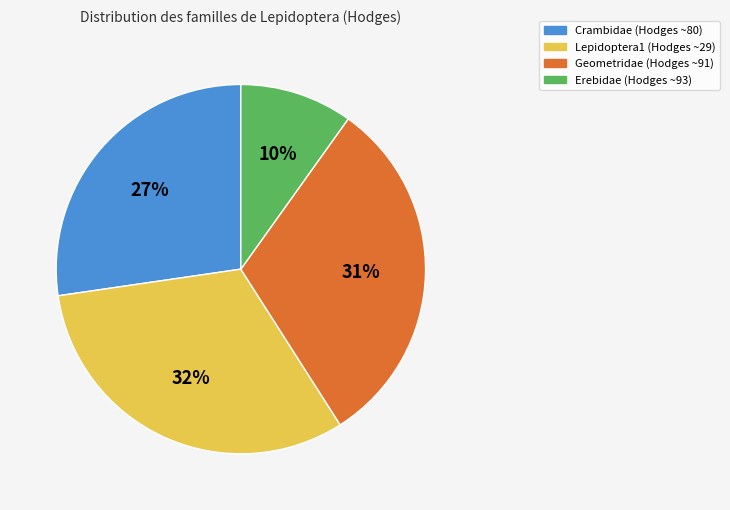

Does any single category account for the majority?

No